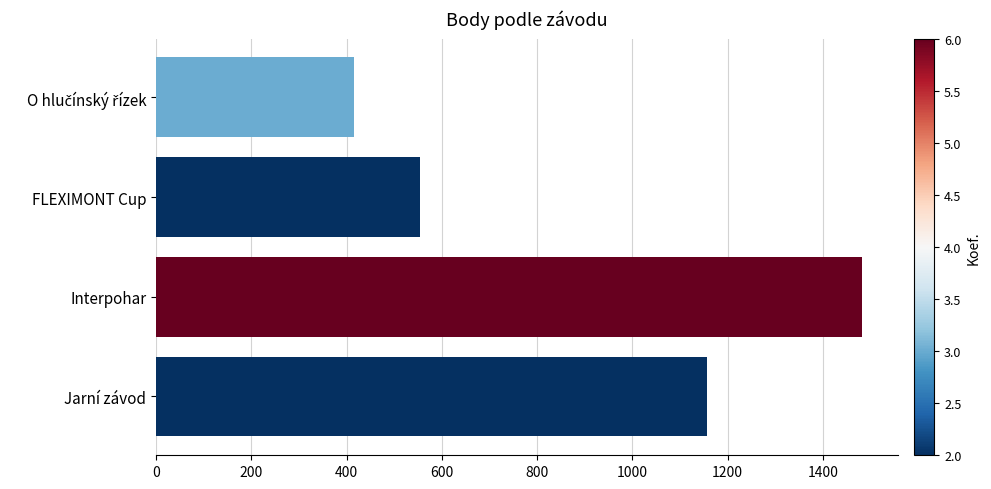

Read the value at Interpohar.

1483